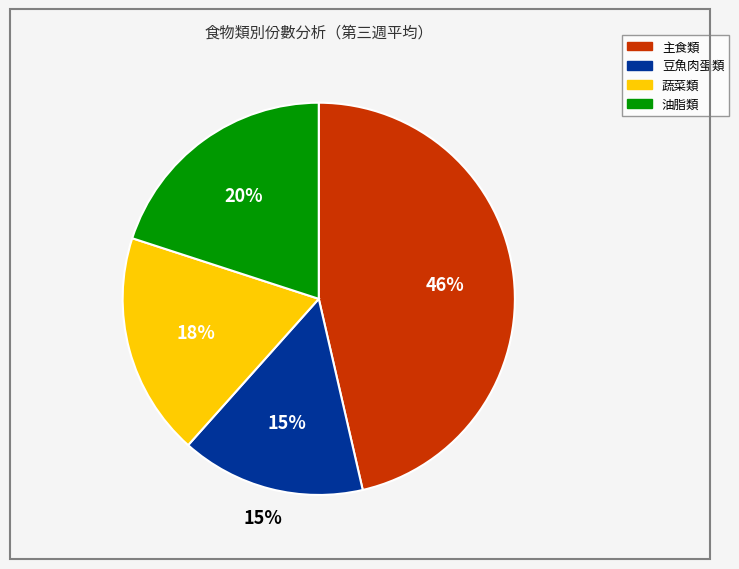

Count the number of slices in the pie.

6